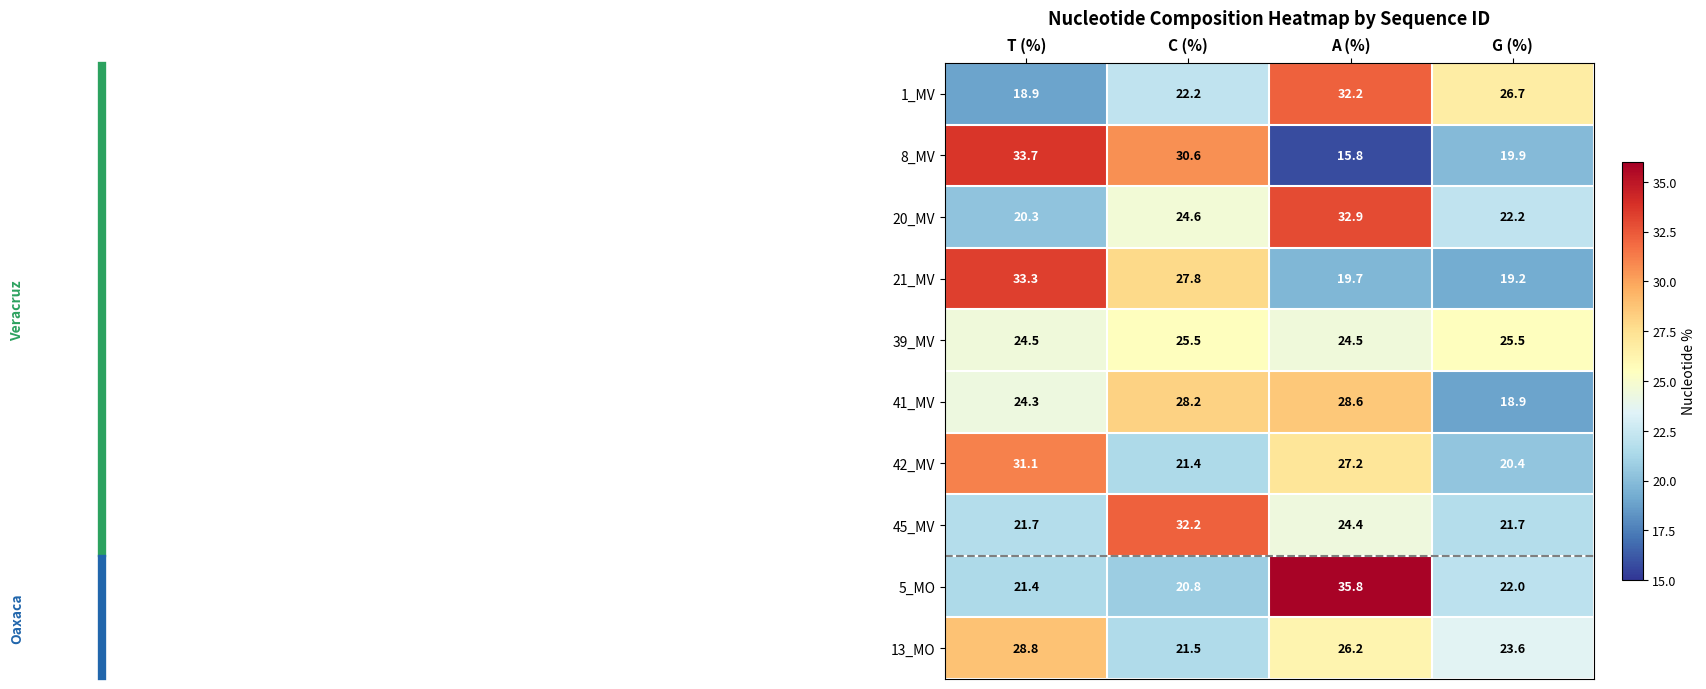

At how many categories does at least one series exceed 28?

3